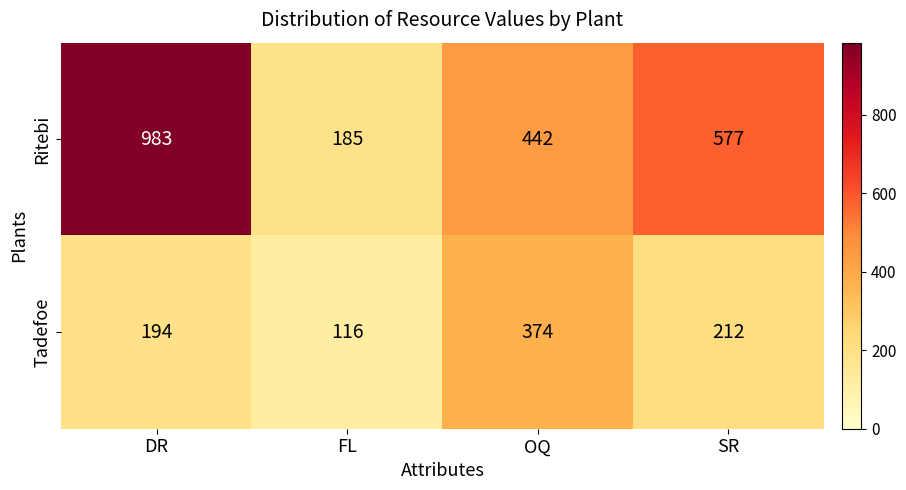

Which series has the largest total across all categories?

Ritebi